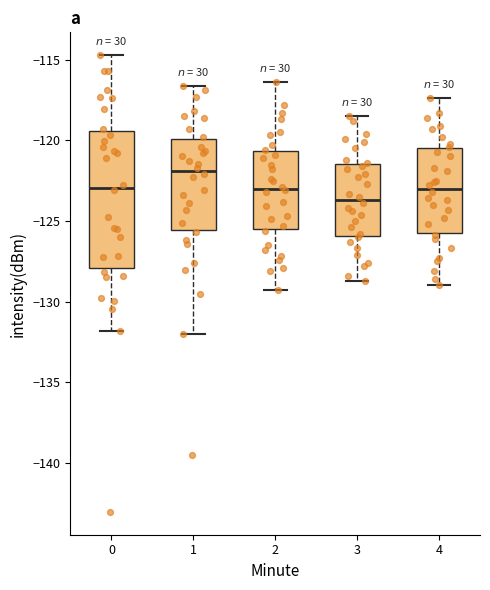

Where does the upper whisker of the box at x = 0 end on the y-axis? The values are not printed on the chart, so give them approximately, as read against the axis.

-114.5